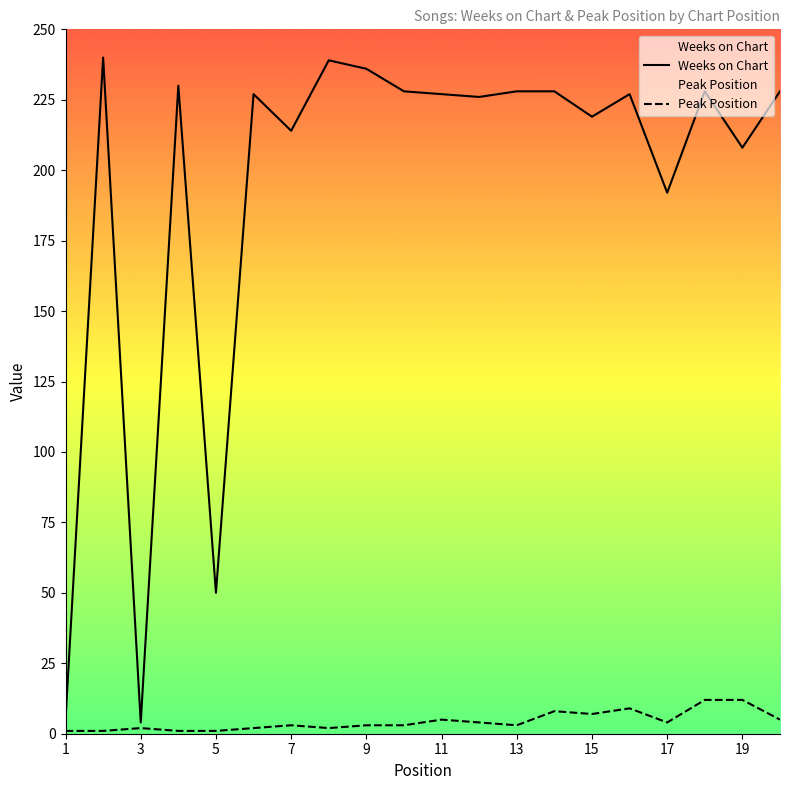

Is the value of Weeks on Chart at 13 greater than the value of Peak Position at 11?

Yes